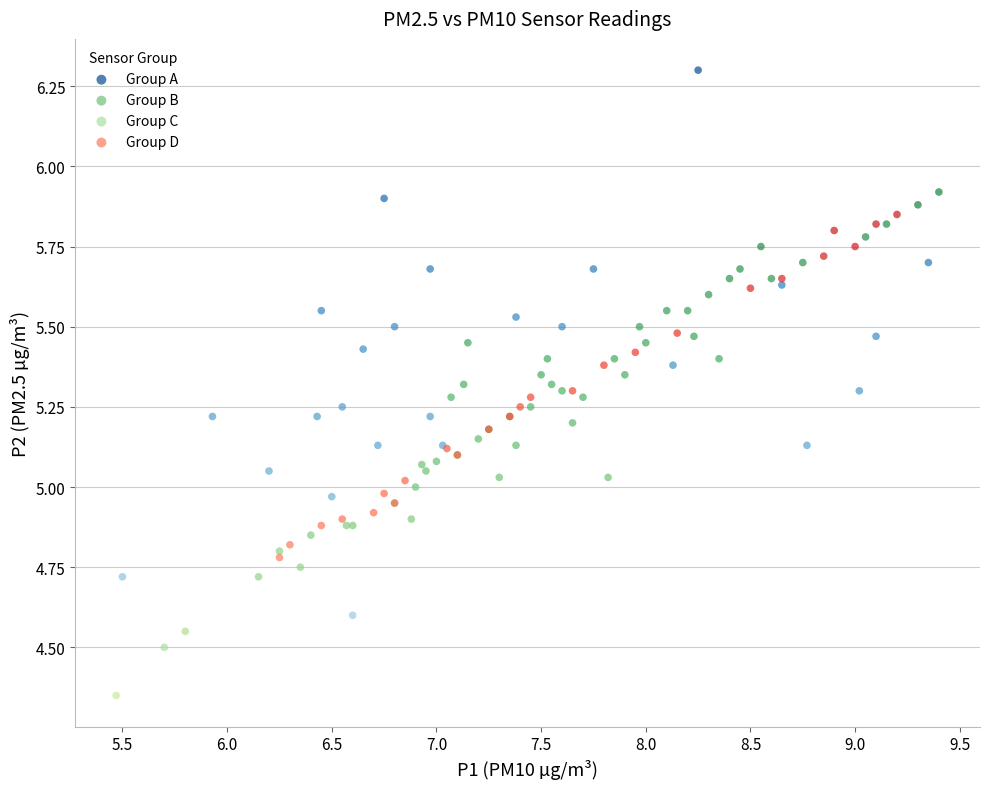

Which series contains the highest Y value?

Group A